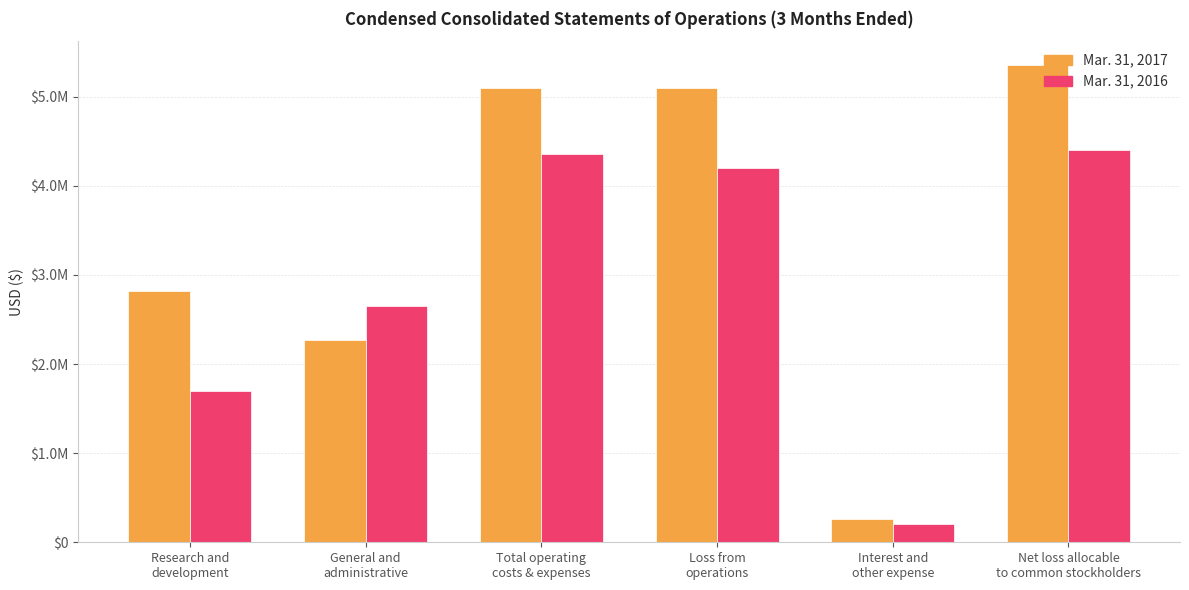

Rank the series at Total operating
costs & expenses from highest to lowest value.

Mar. 31, 2017, Mar. 31, 2016